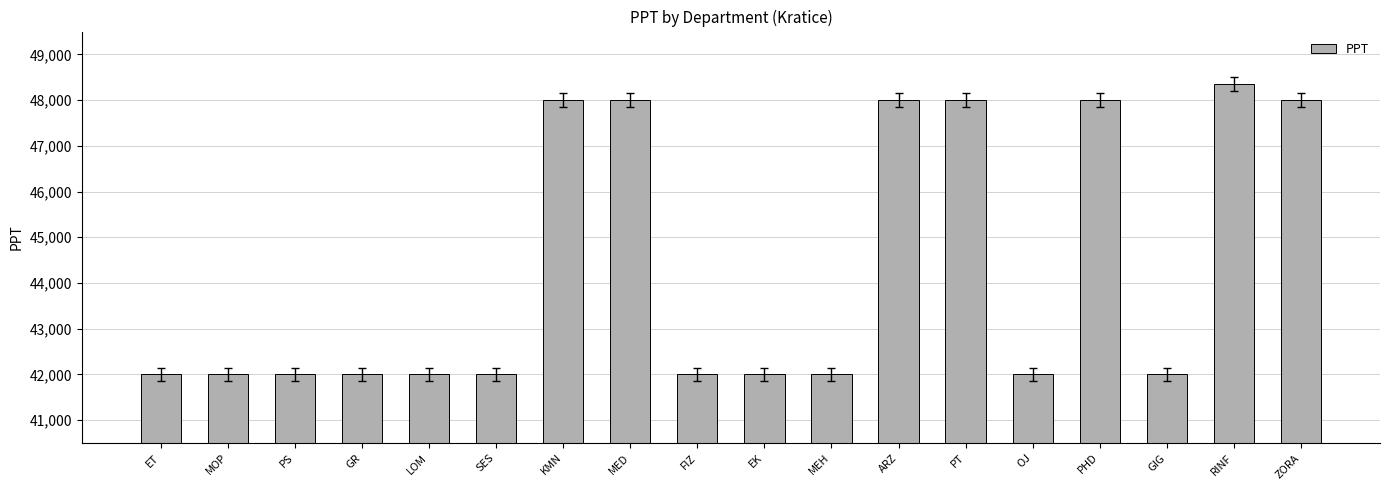

Reading left to right, transcribe all the data shown in this chart.

ET=42000	MOP=42000	PS=42000	GR=42000	LOM=42000	SES=42000	KMN=48000	MED=48000	FIZ=42000	EK=42000	MEH=42000	ARZ=48000	PT=48000	OJ=42000	PHD=48000	GIG=42000	RINF=48350	ZORA=48000